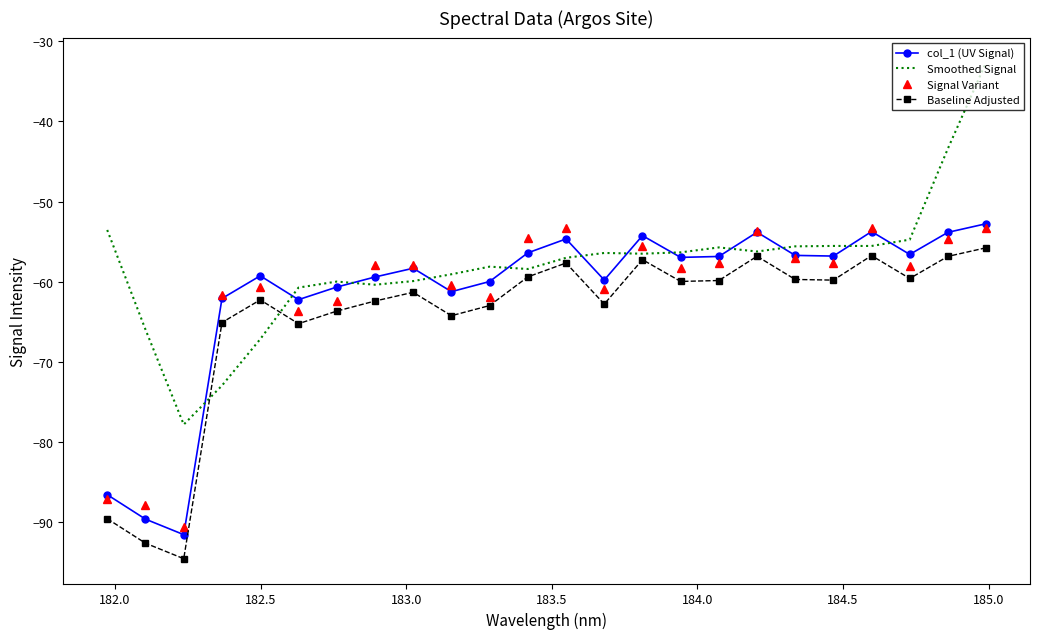

What is the difference between the maximum and minimum values in the Baseline Adjusted series?

38.8